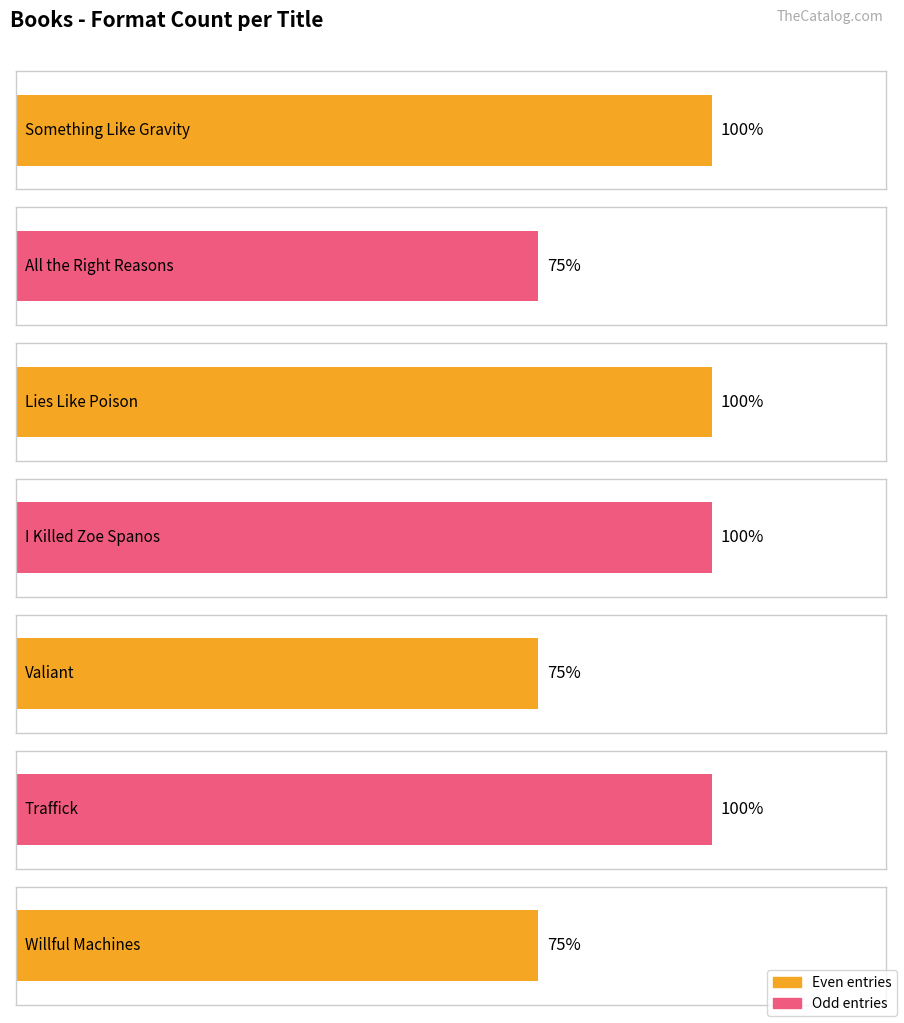

True or false: the data shows 5 at Willful Machines.

False